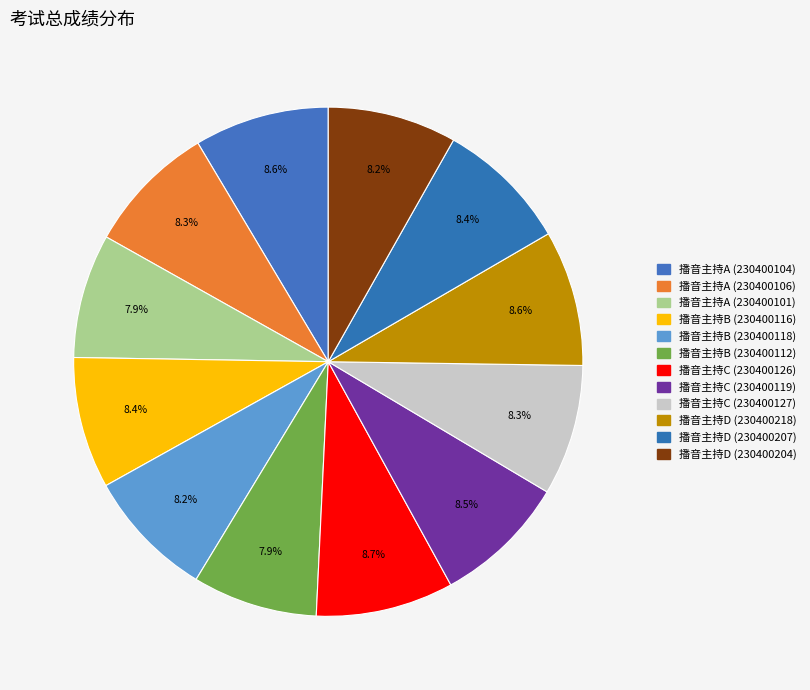

What portion of the pie excludes 播音主持A (230400106)?

91.7%